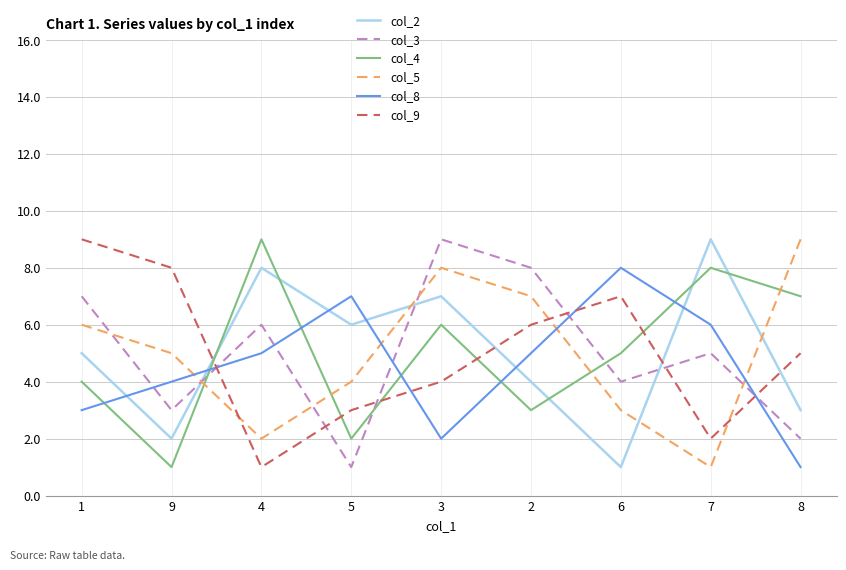

The value of col_2 at 8 is 3. True or false?

True